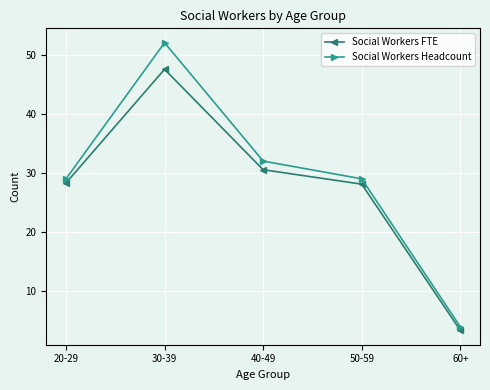

True or false: Social Workers Headcount has more than 0 points higher than both neighbors.

True